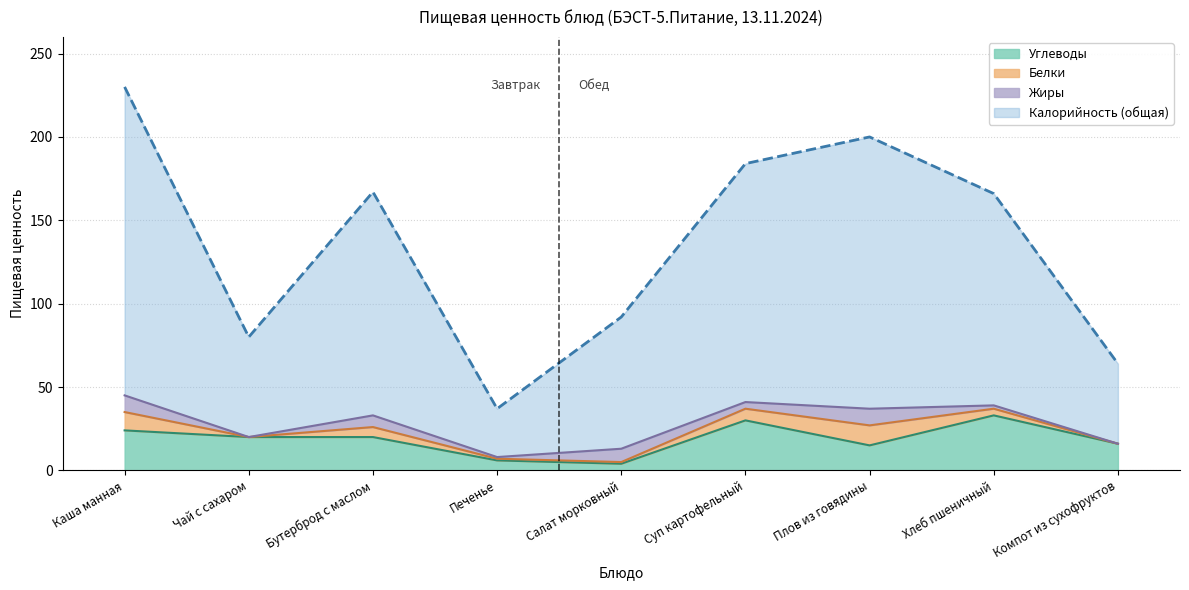

True or false: Углеводы and Калорийность cross at least once.

False